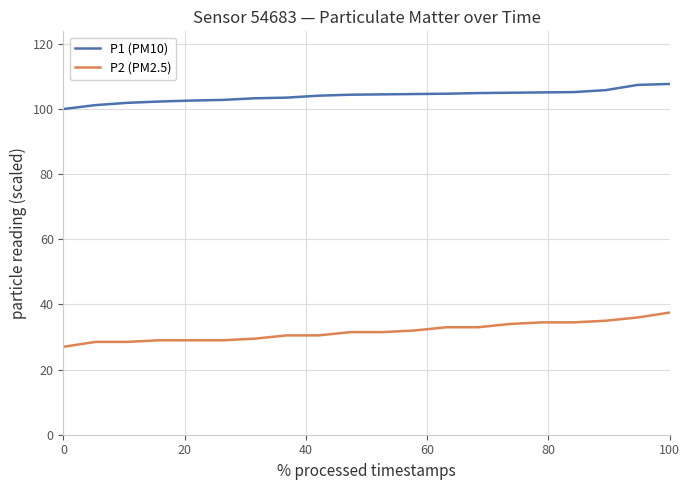

How many lines are shown in the chart?

2